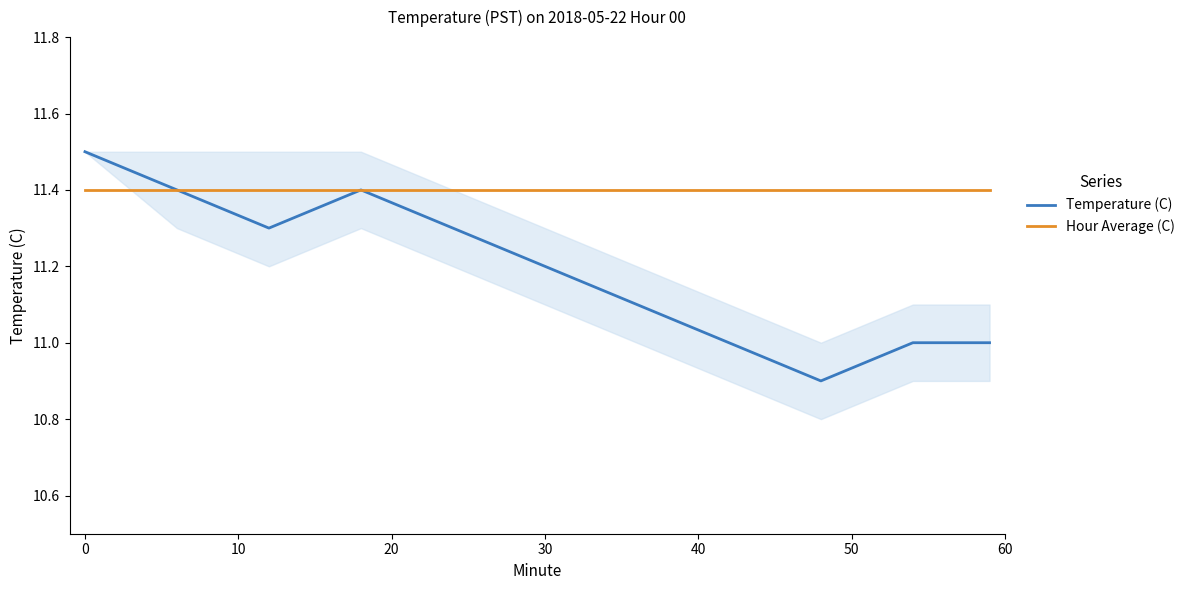

What is the maximum value for Hour Average (C)?

11.4